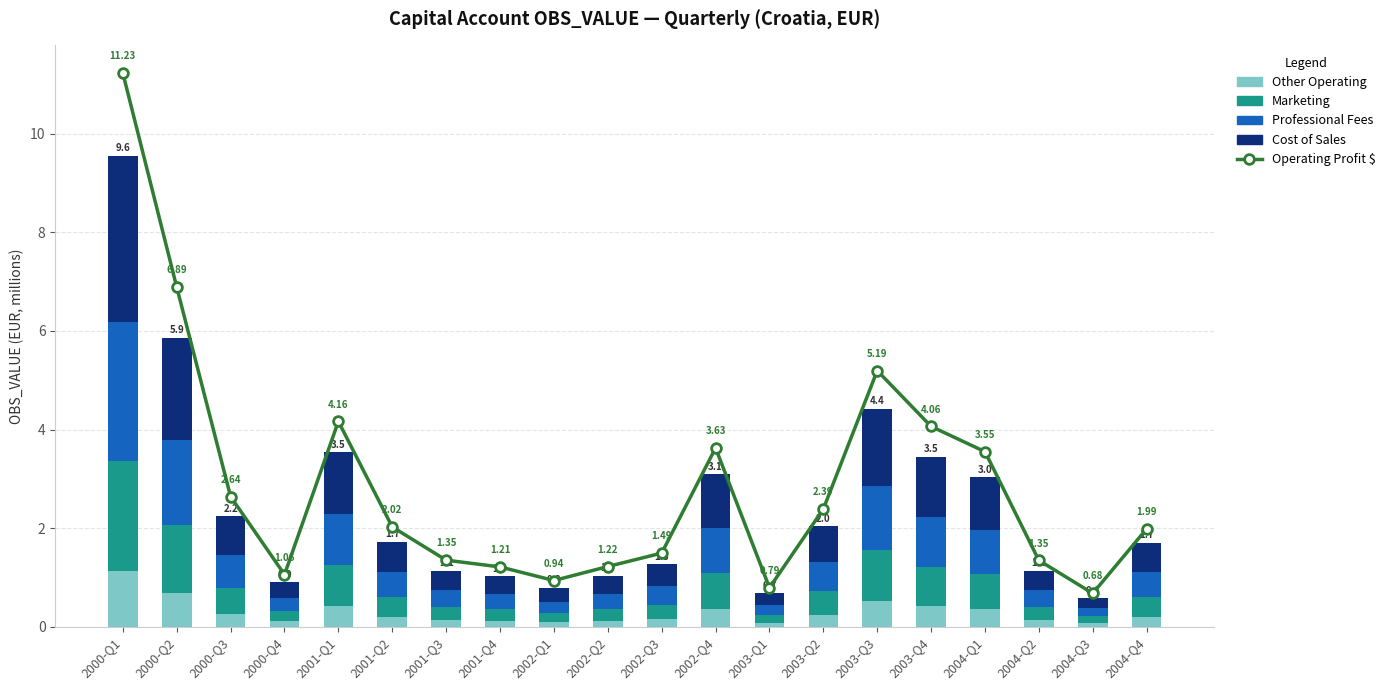

How many groups of bars are there?

20